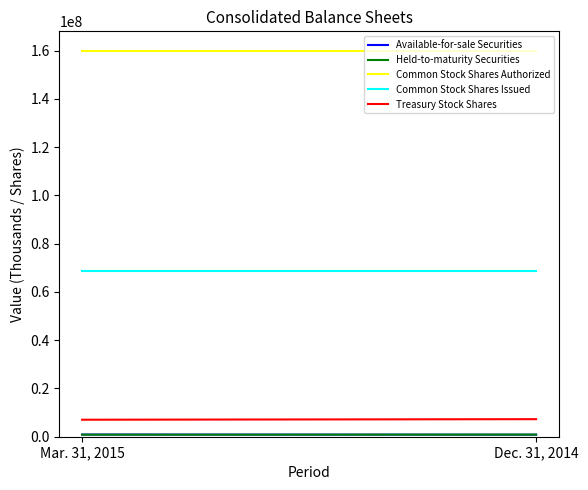

What is the smallest value displayed?

849504